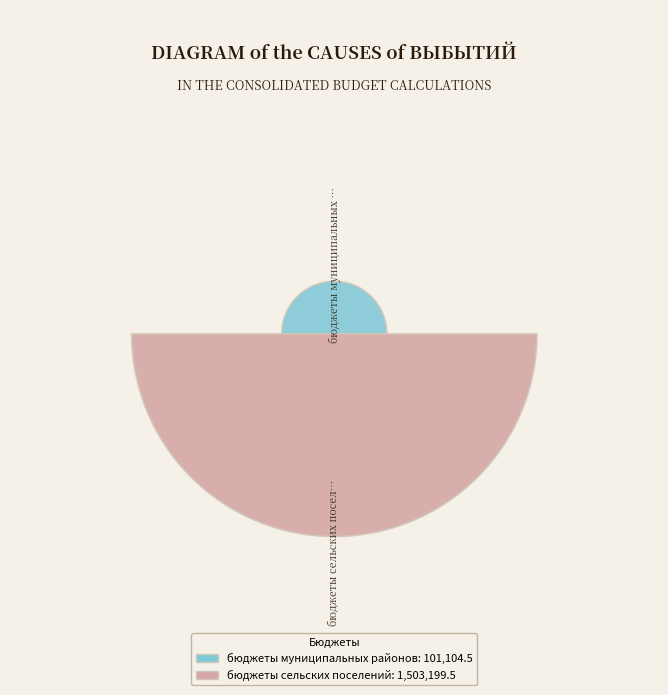

To the nearest percent, what is the difference between the largest and smallest slice percentages?

87%